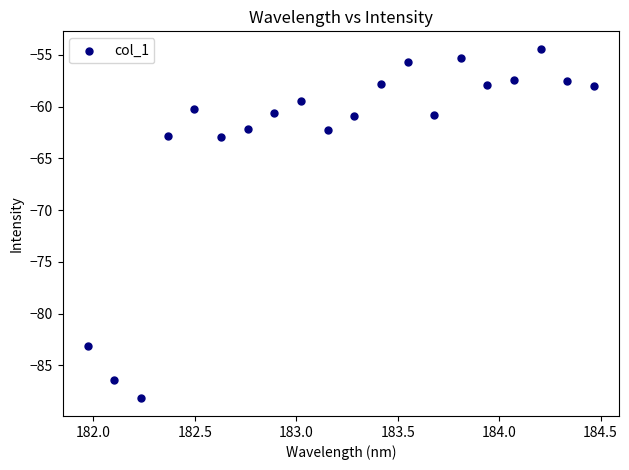

What is the range of Y values (max minus min)?

33.8